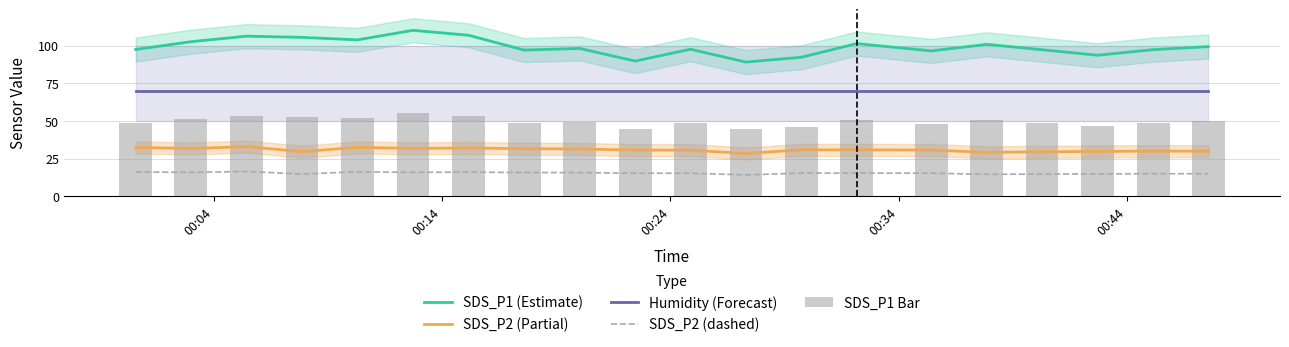

True or false: SDS_P2 (dashed) and SDS_P2 (Partial) intersect in this chart.

False